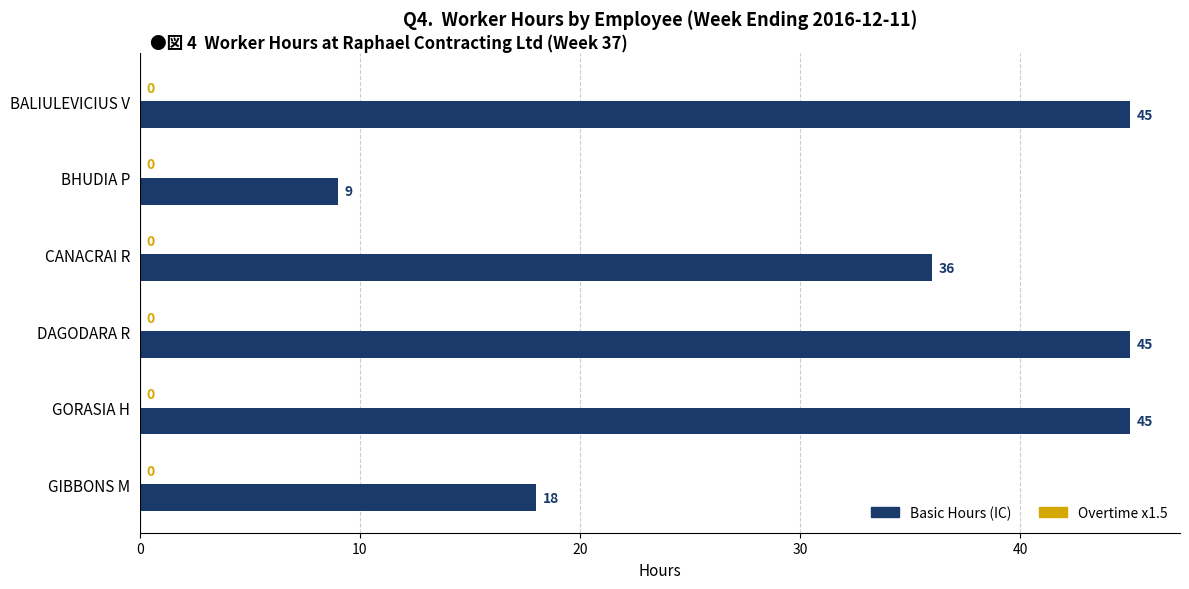

What value does the data have at GIBBONS M, to the nearest 10?

20